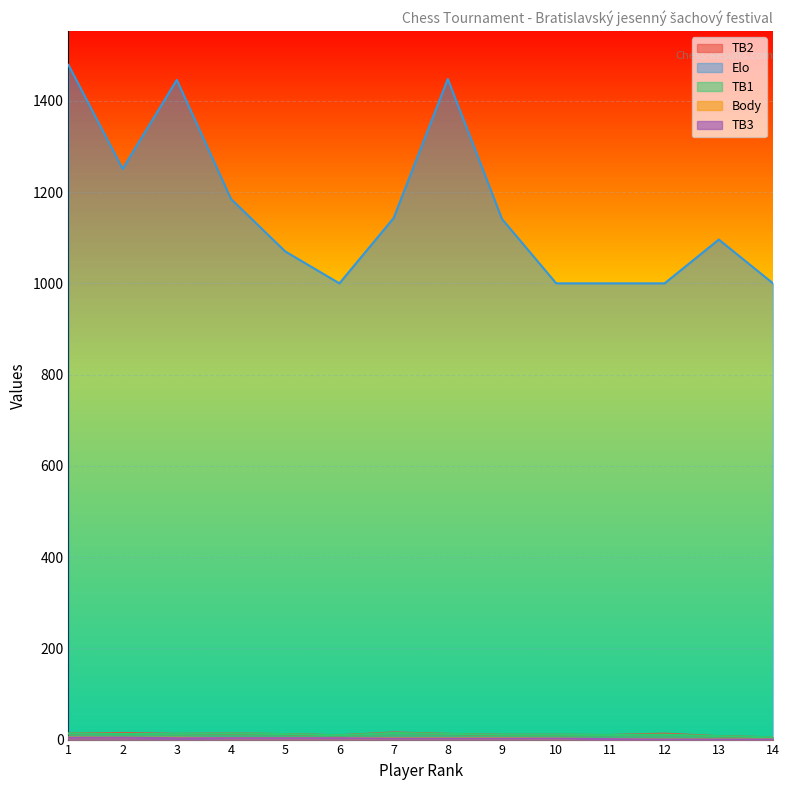

What are all the series names shown in the legend?

TB2, Elo, TB1, Body, TB3